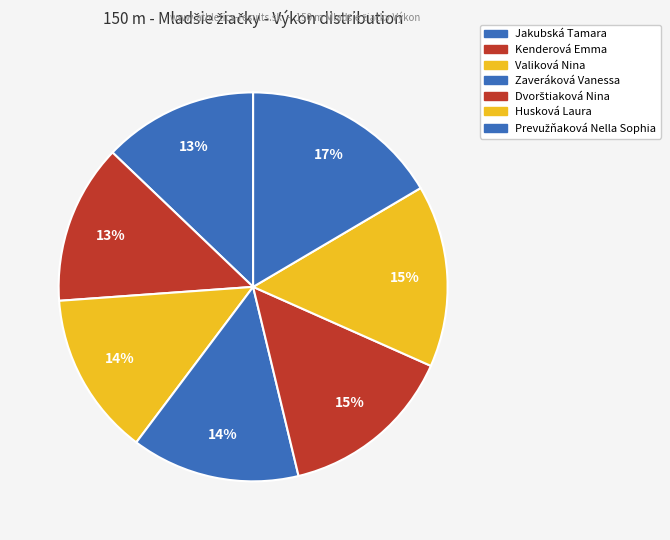

How many slices are in this pie chart?

7